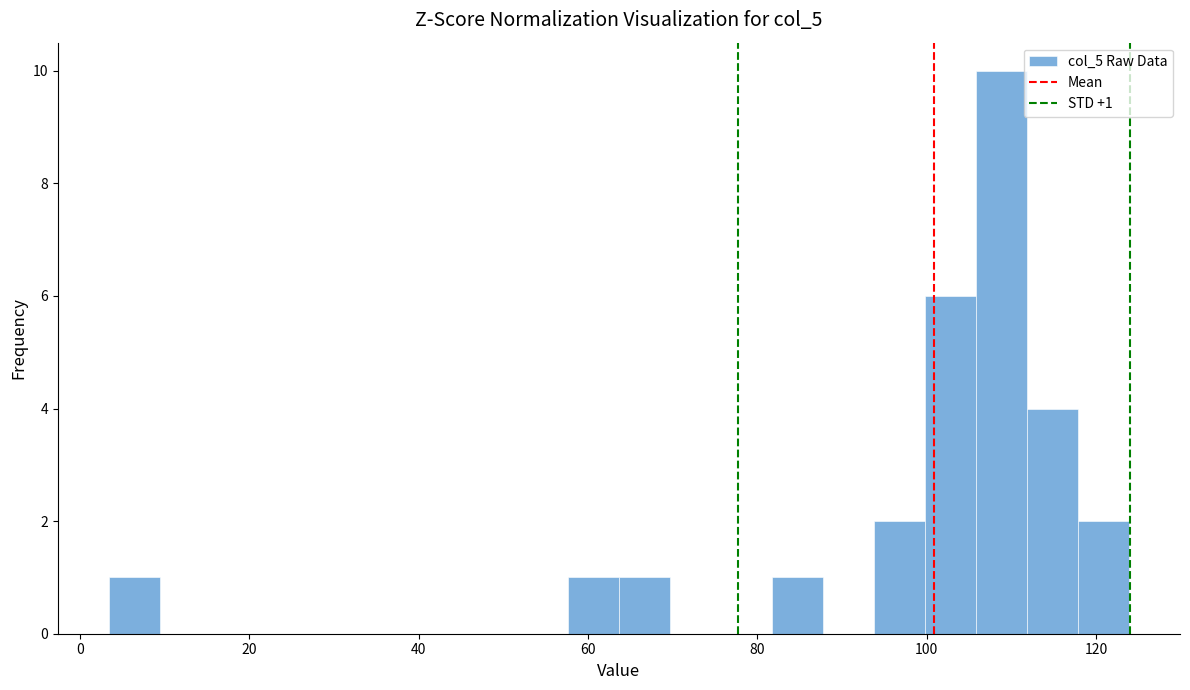

Around what value on the x-axis is the tallest bar? Give the approximate position of its centre, as read against the axis.

108